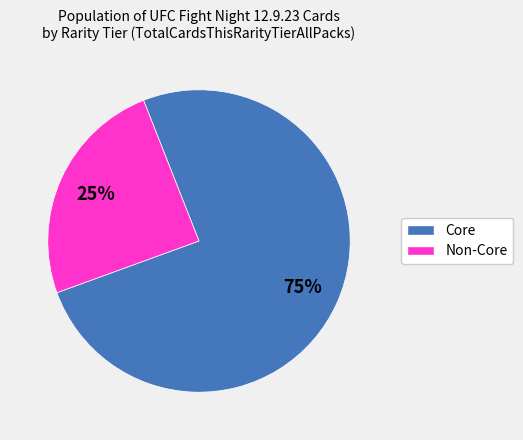

To the nearest percent, what is the average slice percentage?

50%